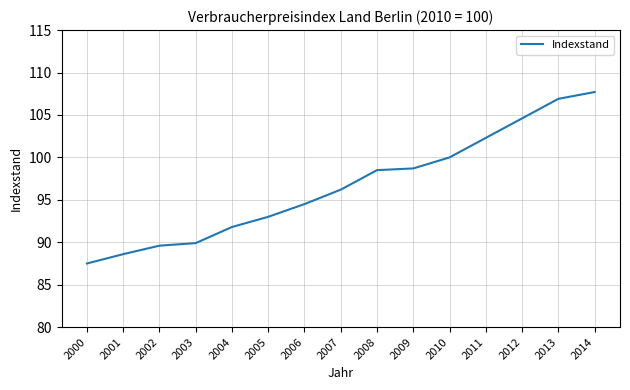

Between 2013 and 2006, which is larger?

2013